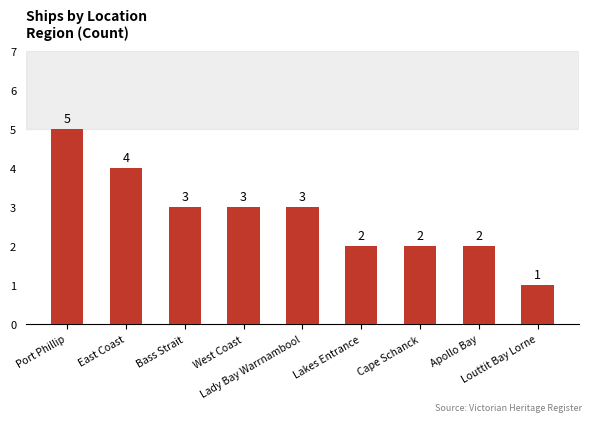

How many distinct data groups are displayed?

1